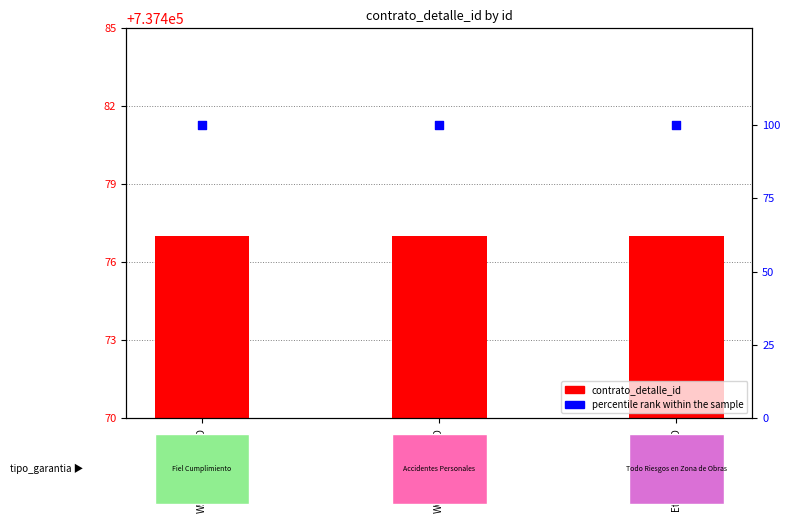

Which series has the largest Y range (max minus min)?

contrato_detalle_id